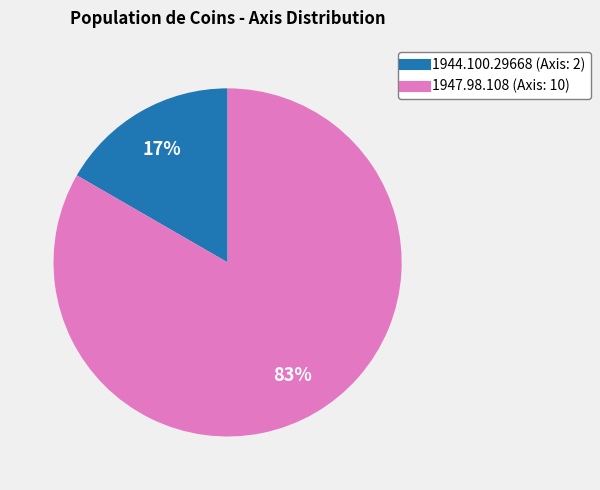

Combined, do 1947.98.108 and 1944.100.29668 account for over 50%?

Yes